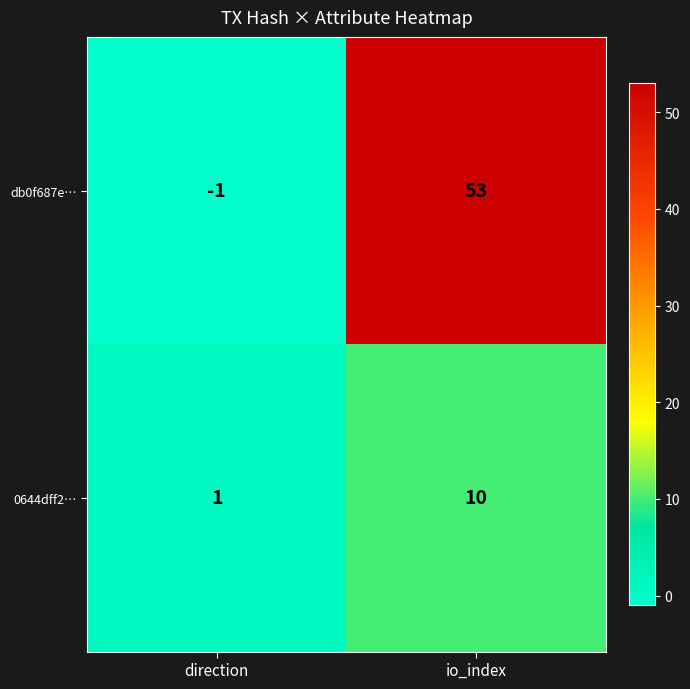

The value of db0f687e… at io_index is 53. True or false?

True